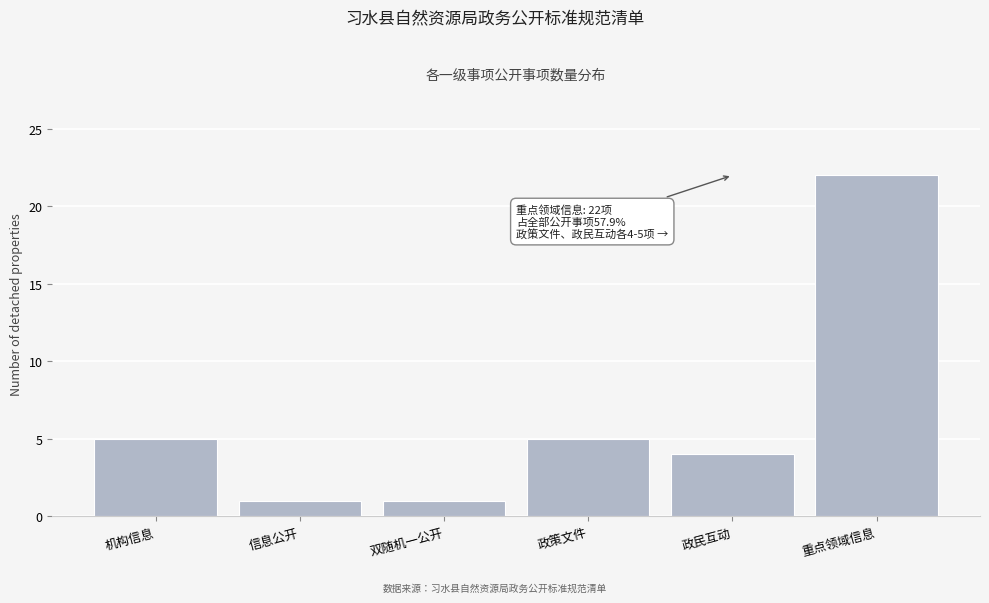

Reading left to right, what are all the values shown in this chart?

机构信息=5	信息公开=1	双随机一公开=1	政策文件=5	政民互动=4	重点领域信息=22